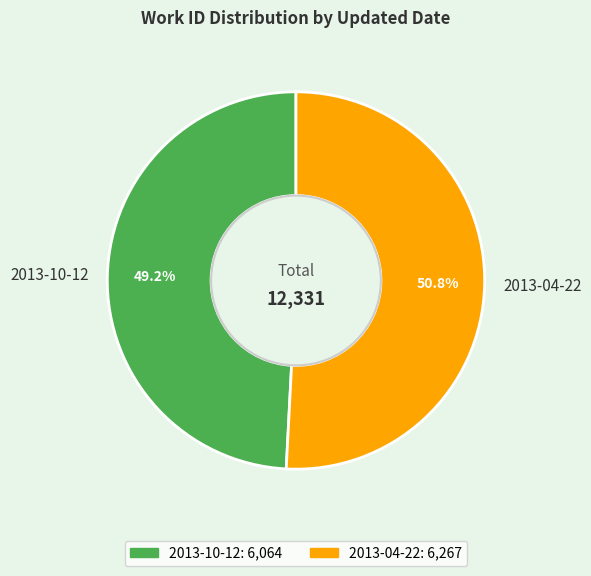

What is the largest slice in the pie chart?

2013-04-22